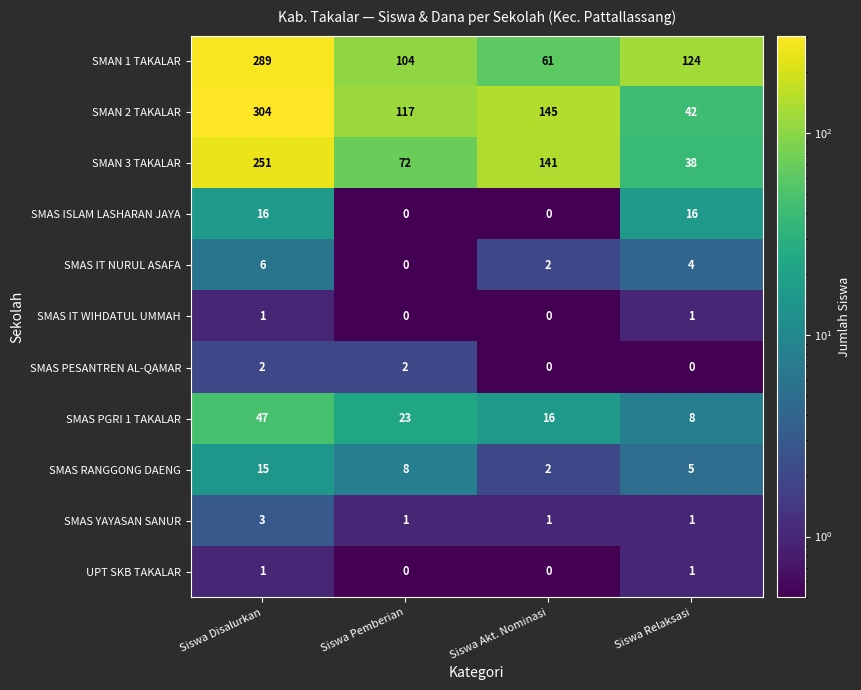

What is the difference between the highest and lowest values at Siswa Pemberian?

117